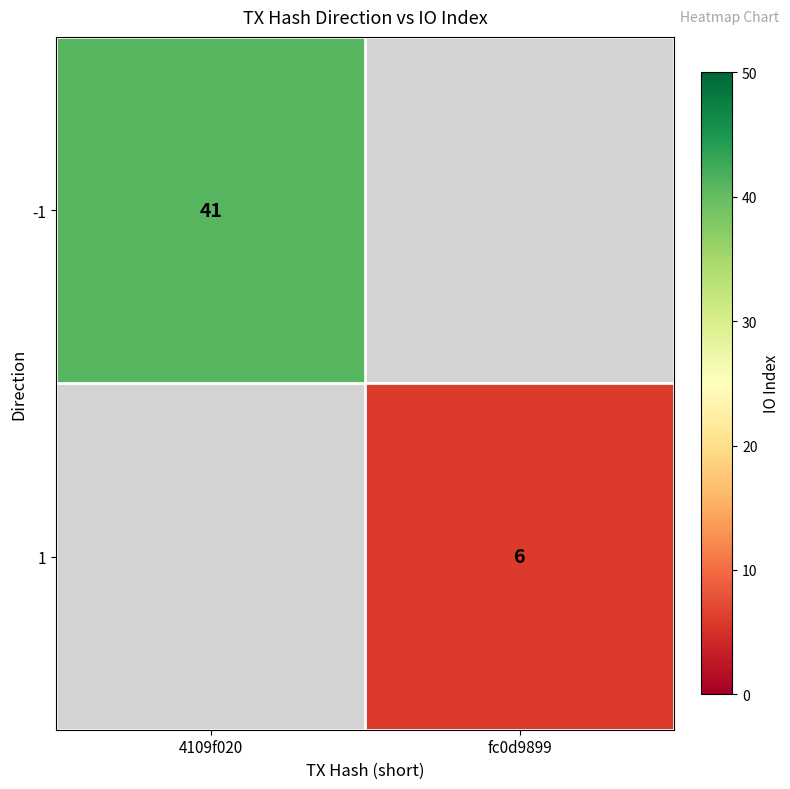

The value of 1 at fc0d9899 is 6. True or false?

True